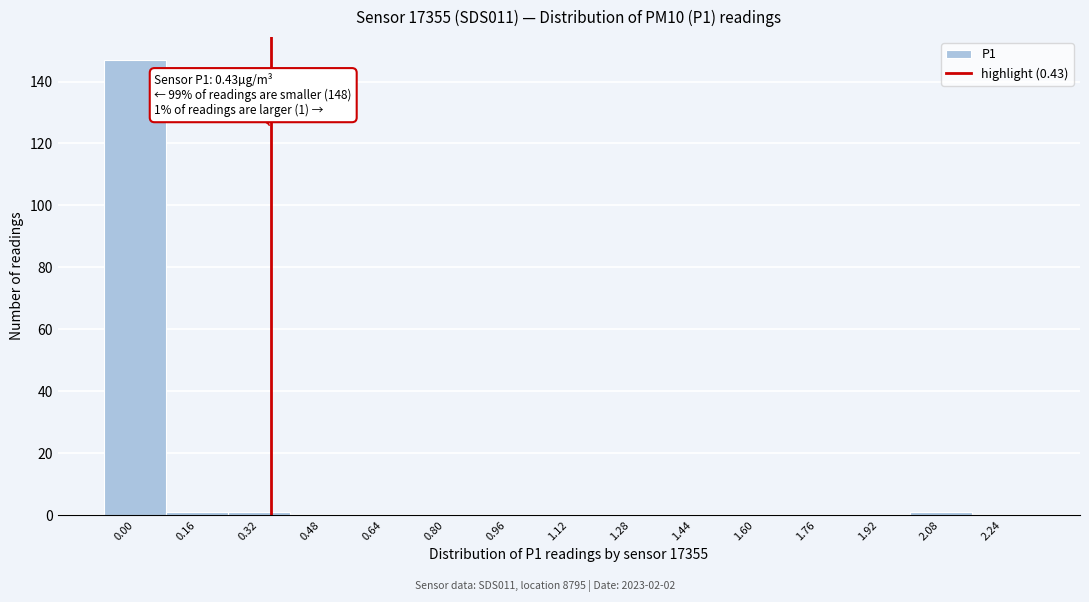

Reading left to right, extract all data points from this chart.

0.00=147	0.16=1	0.32=1	0.48=0	0.64=0	0.80=0	0.96=0	1.12=0	1.28=0	1.44=0	1.60=0	1.76=0	1.92=0	2.08=1	2.24=0